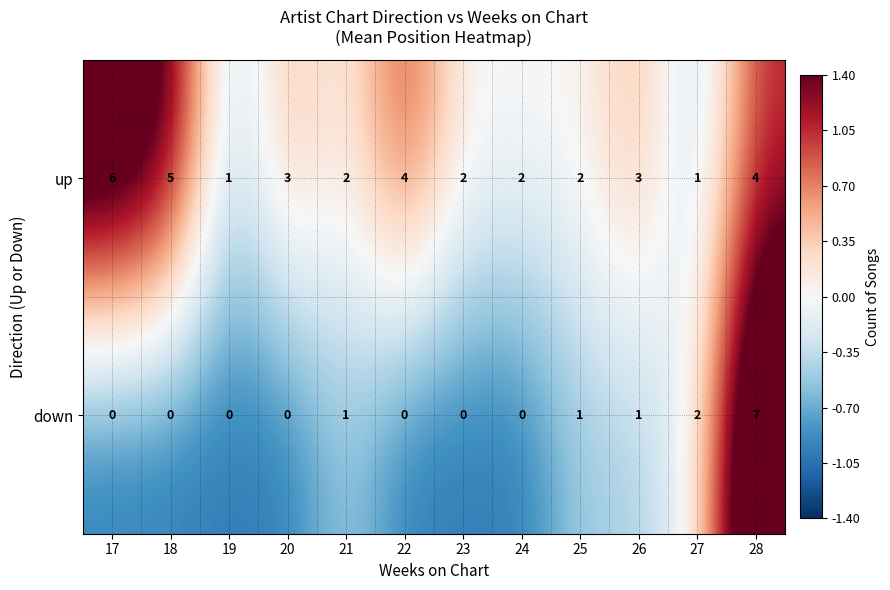

Which label corresponds to the largest value in the chart?

28